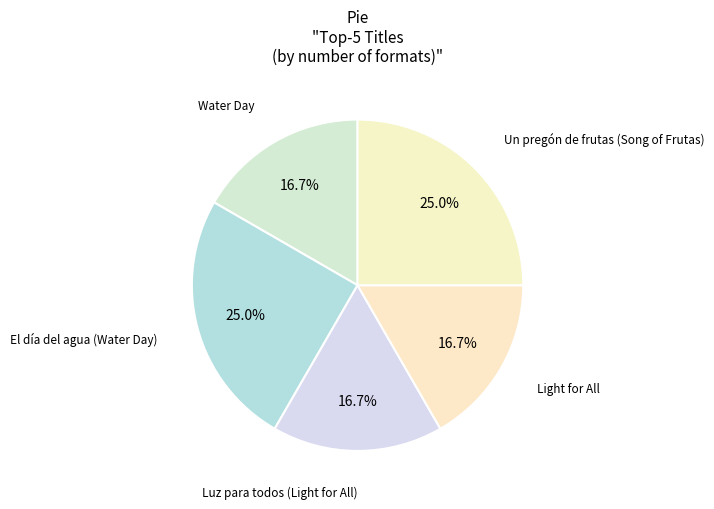

Rank the categories by value from highest to lowest.

El día del agua (Water Day), Un pregón de frutas (Song of Frutas), Water Day, Luz para todos (Light for All), Light for All